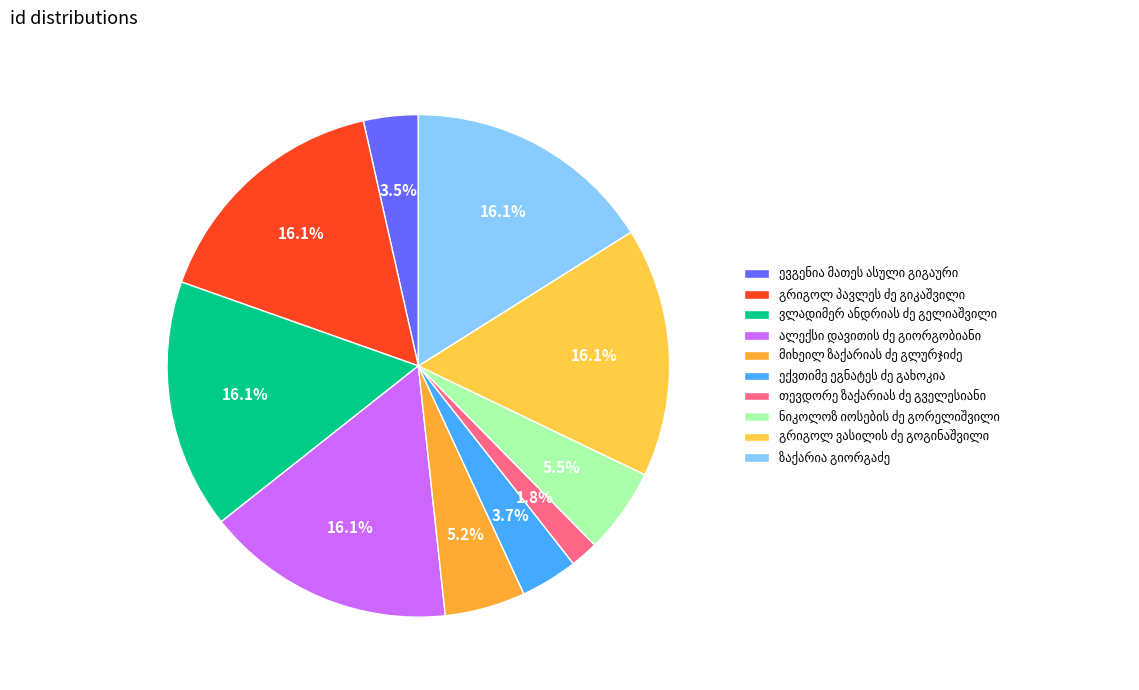

Is there a majority slice in this chart?

No